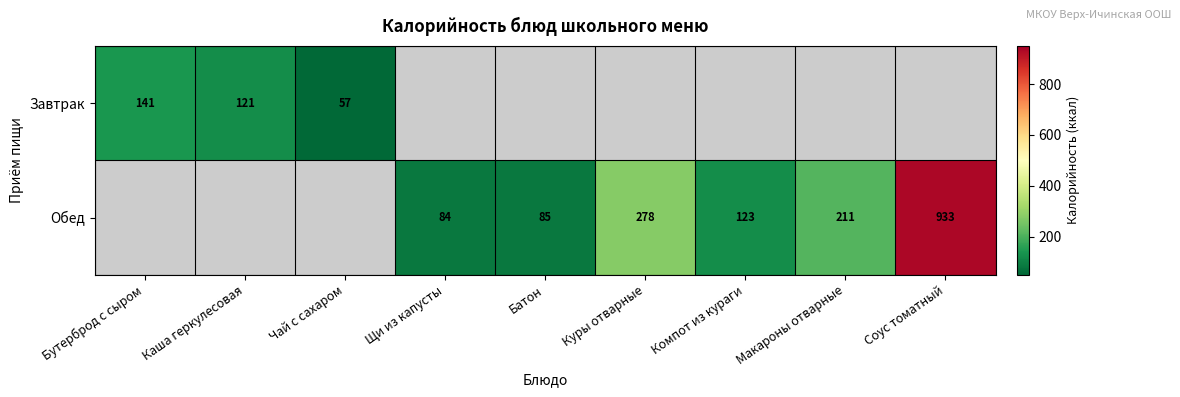

Which label corresponds to the smallest value in the chart?

Чай с сахаром